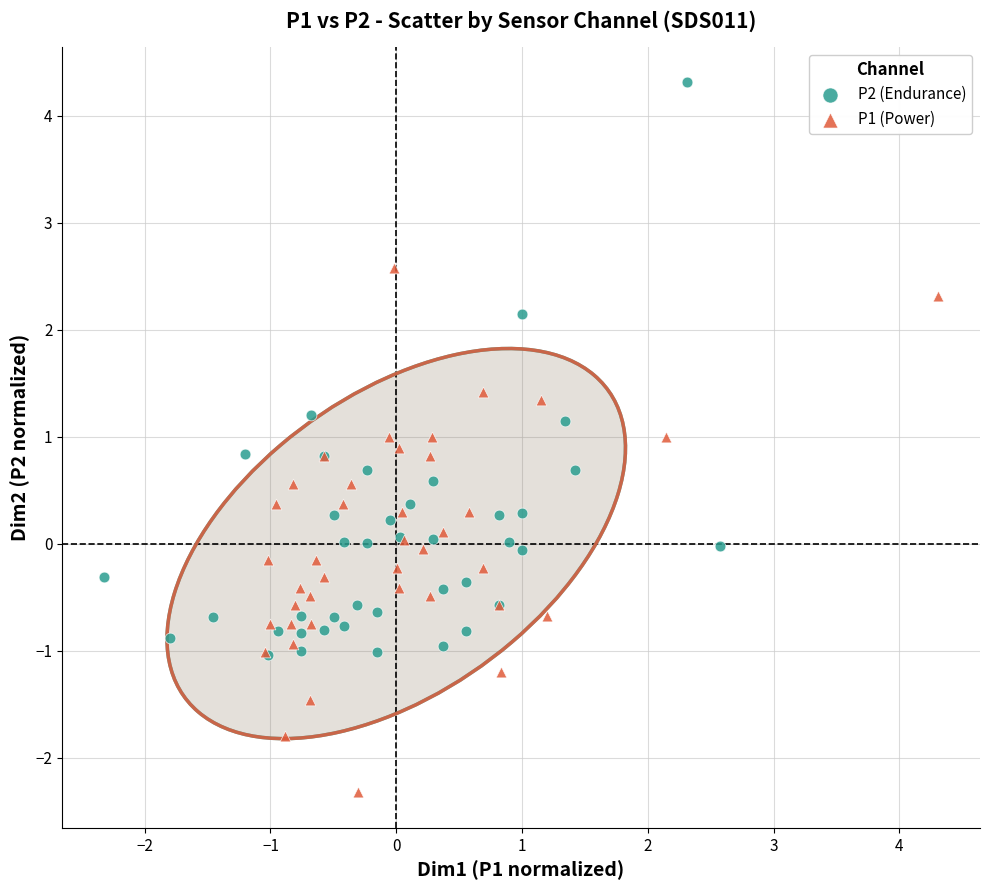

Which series contains the highest Y value?

P2 (Endurance)